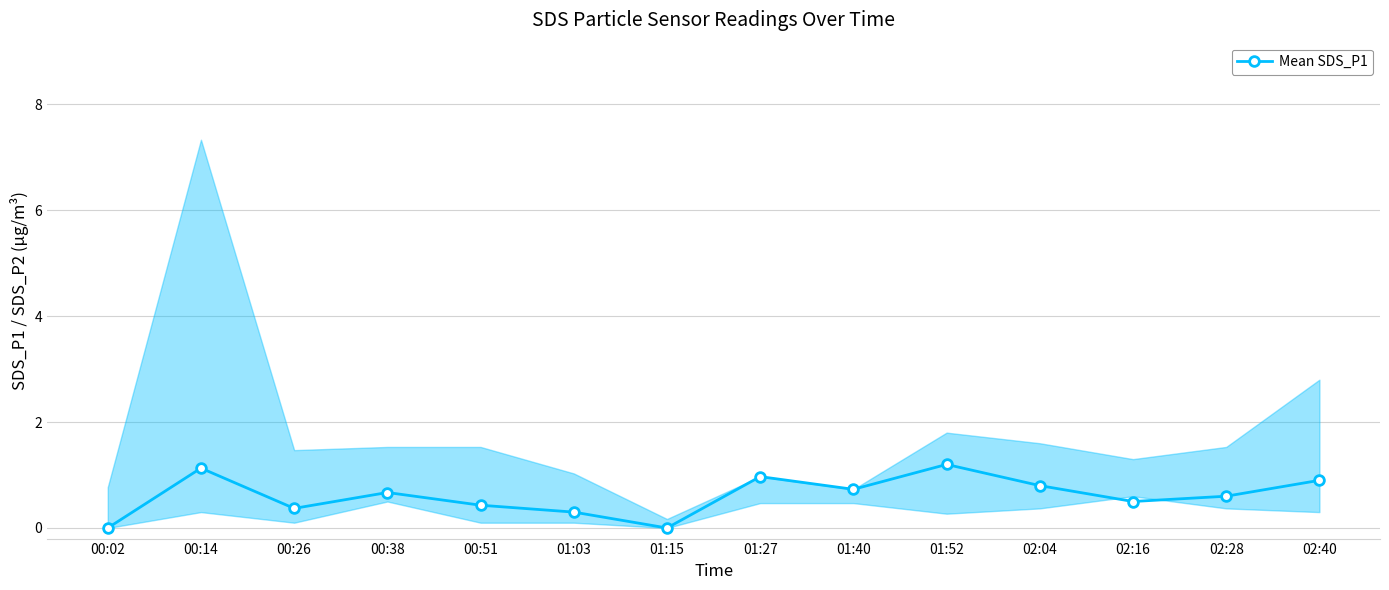

The value at 00:26 is 0.4. True or false?

True